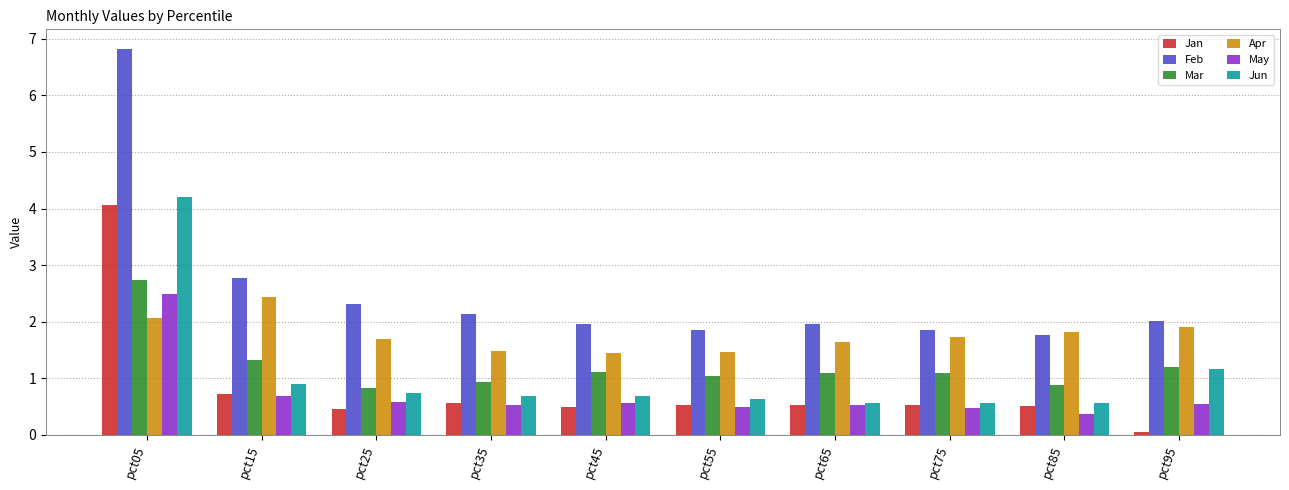

What is the difference between the maximum and minimum values in the Feb series?

5.1